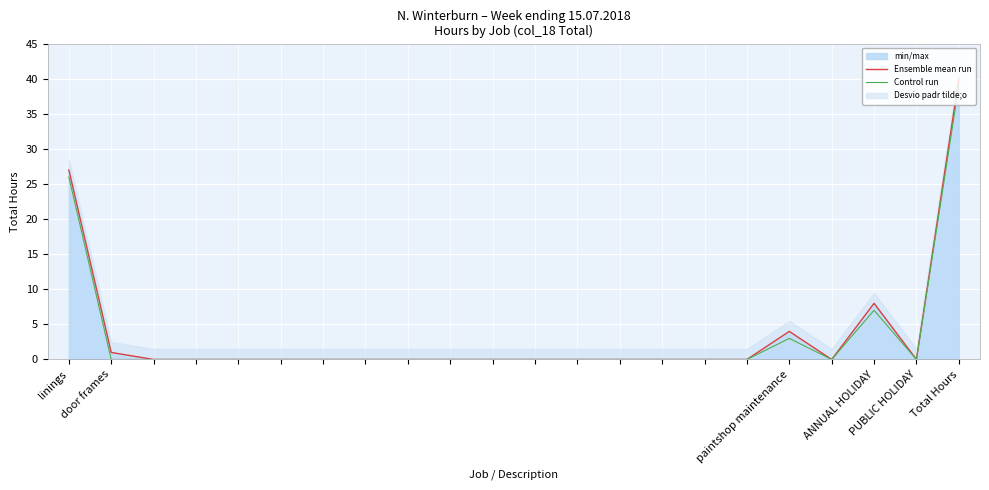

The value of Ensemble mean run at 14 is -21. True or false?

False